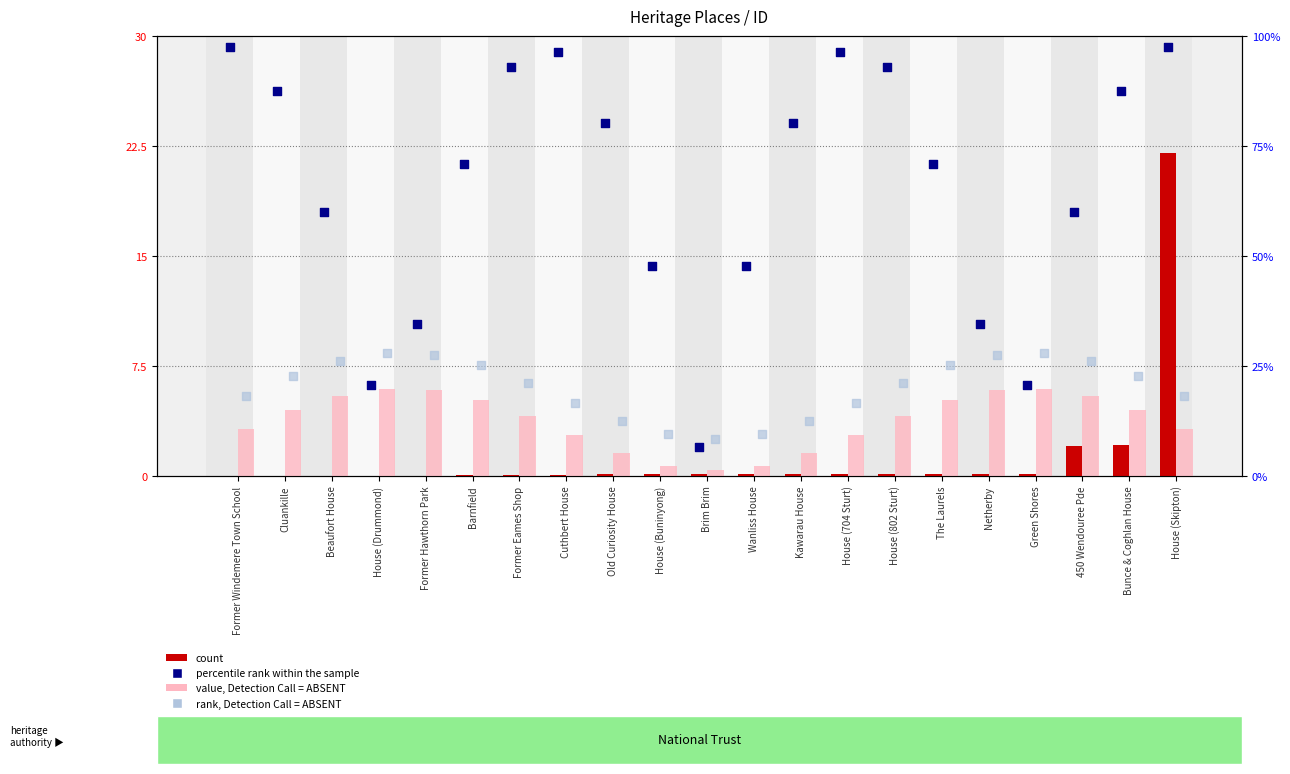

Which series contains the lowest Y value?

count